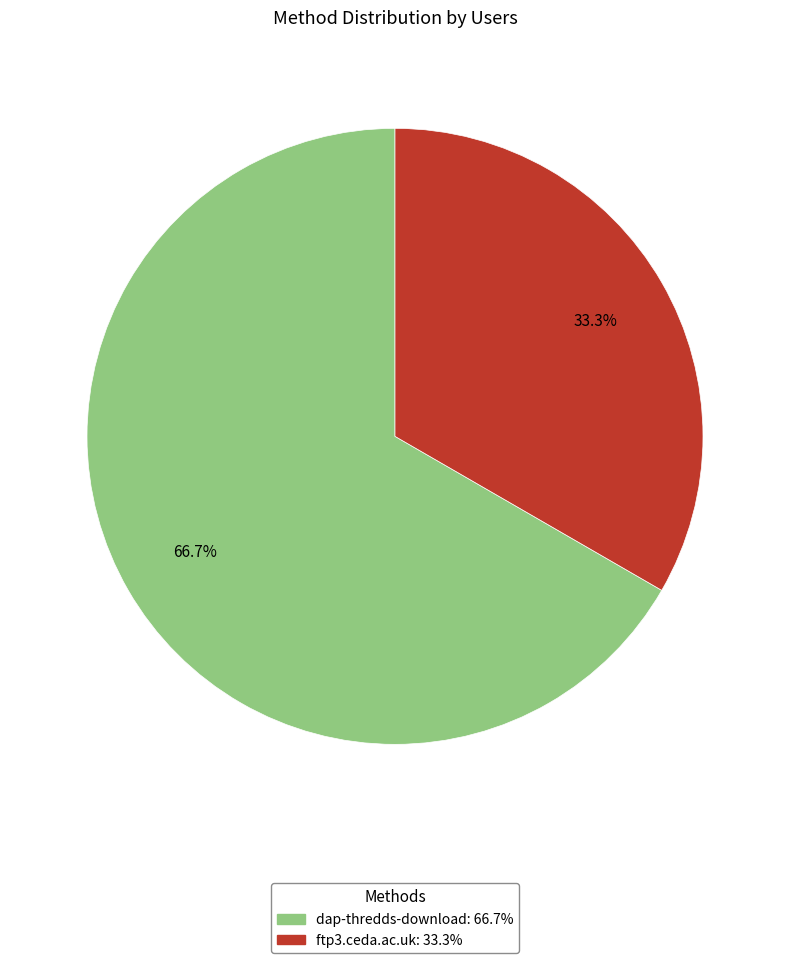

How many segments does this pie chart have?

2